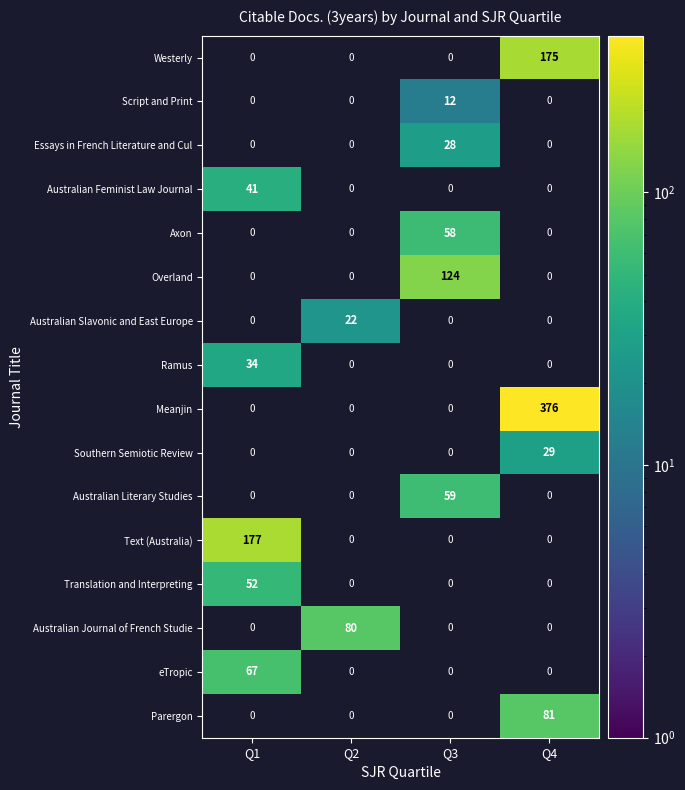

What is the difference between the Script and Print values at Q4 and Q3?

12